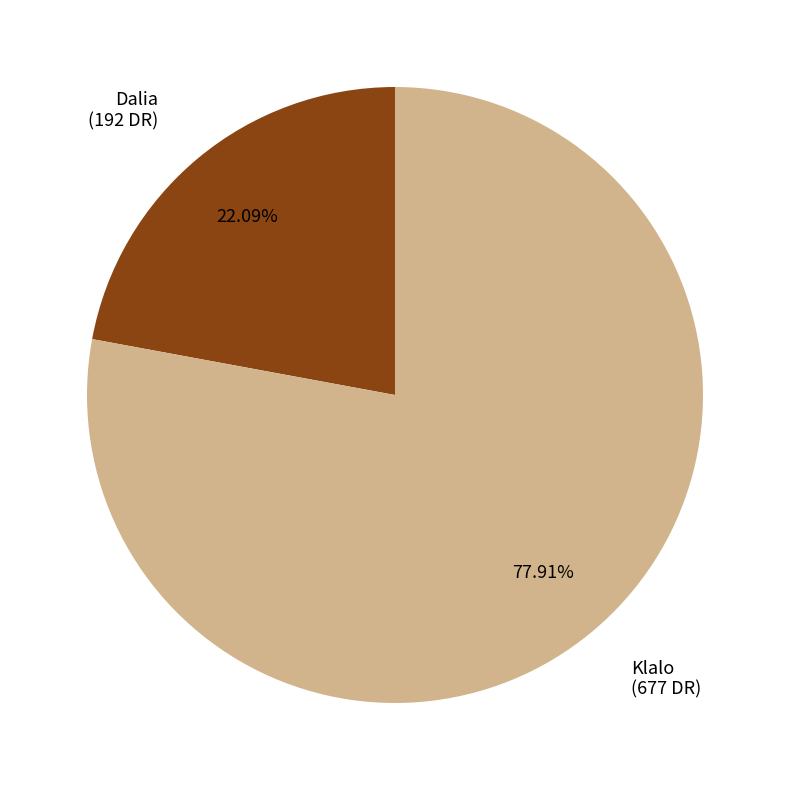

What is the total percentage of Klalo and Dalia?

100.0%